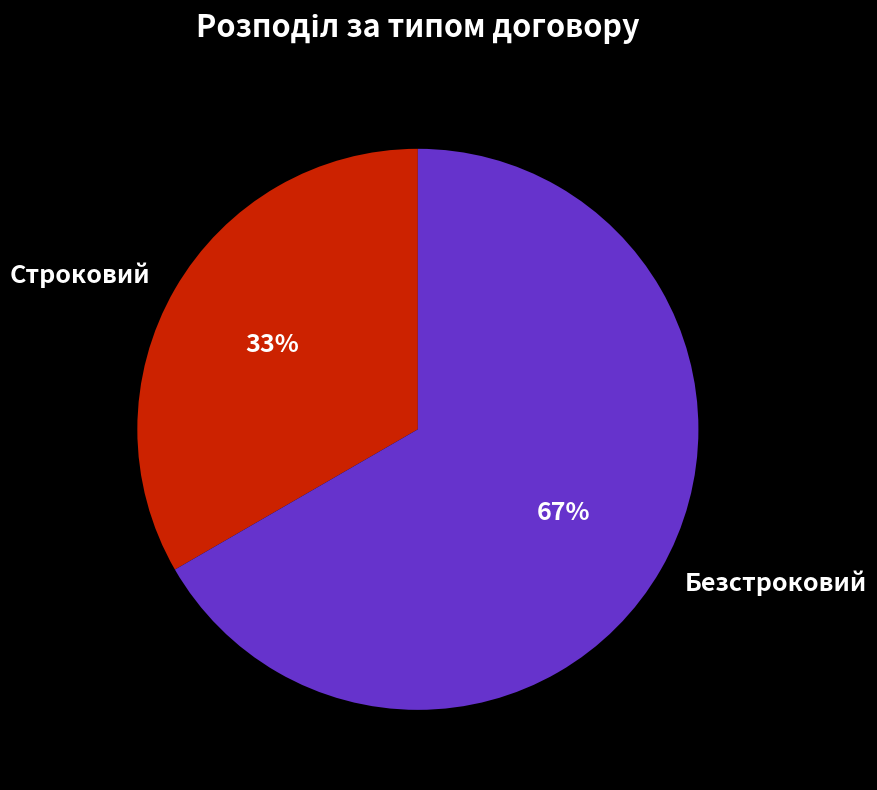

What is the ratio of the value at Строковий to the value at Безстроковий?

0.5